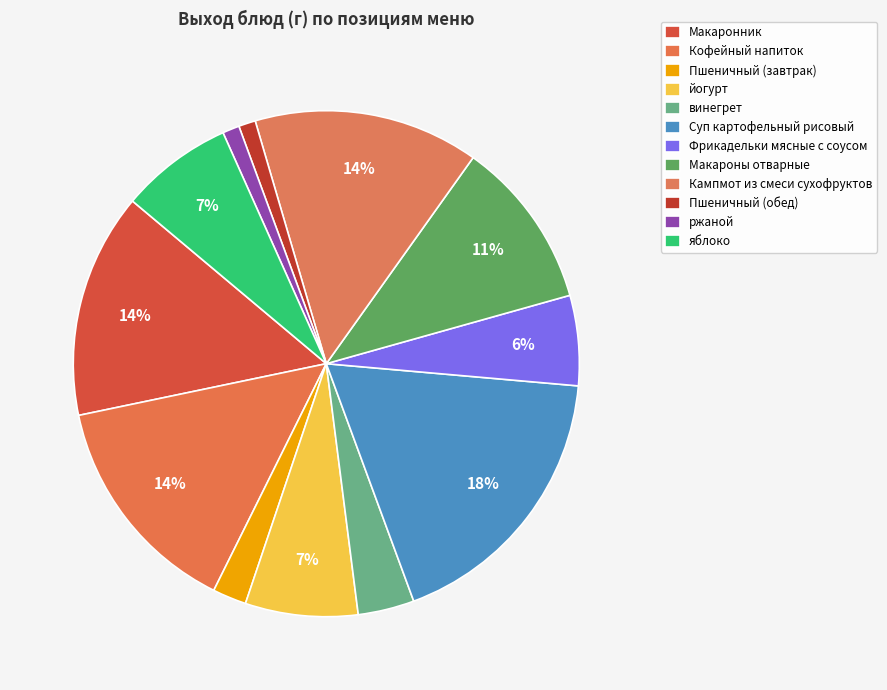

Combined, what portion of the pie is винегрет and ржаной?

4.7%